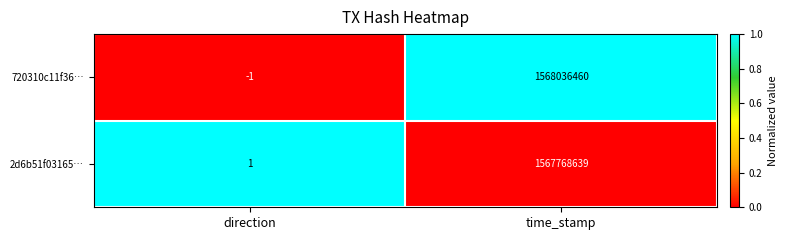

How many values in 720310c11f36… are below zero?

1